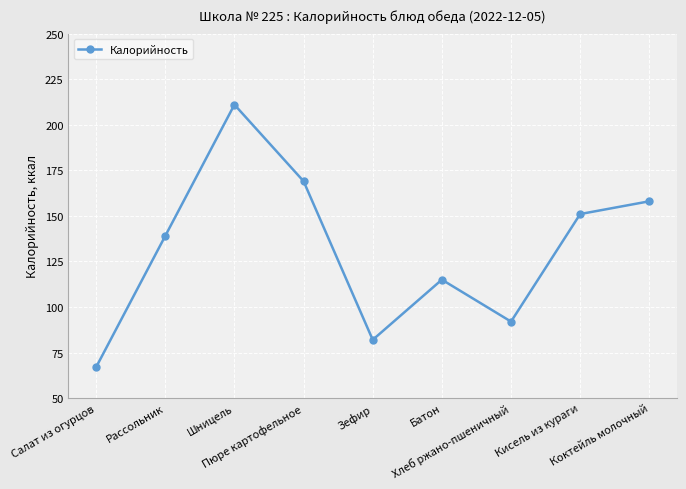

Which has a higher value, Зефир or Коктейль молочный?

Коктейль молочный